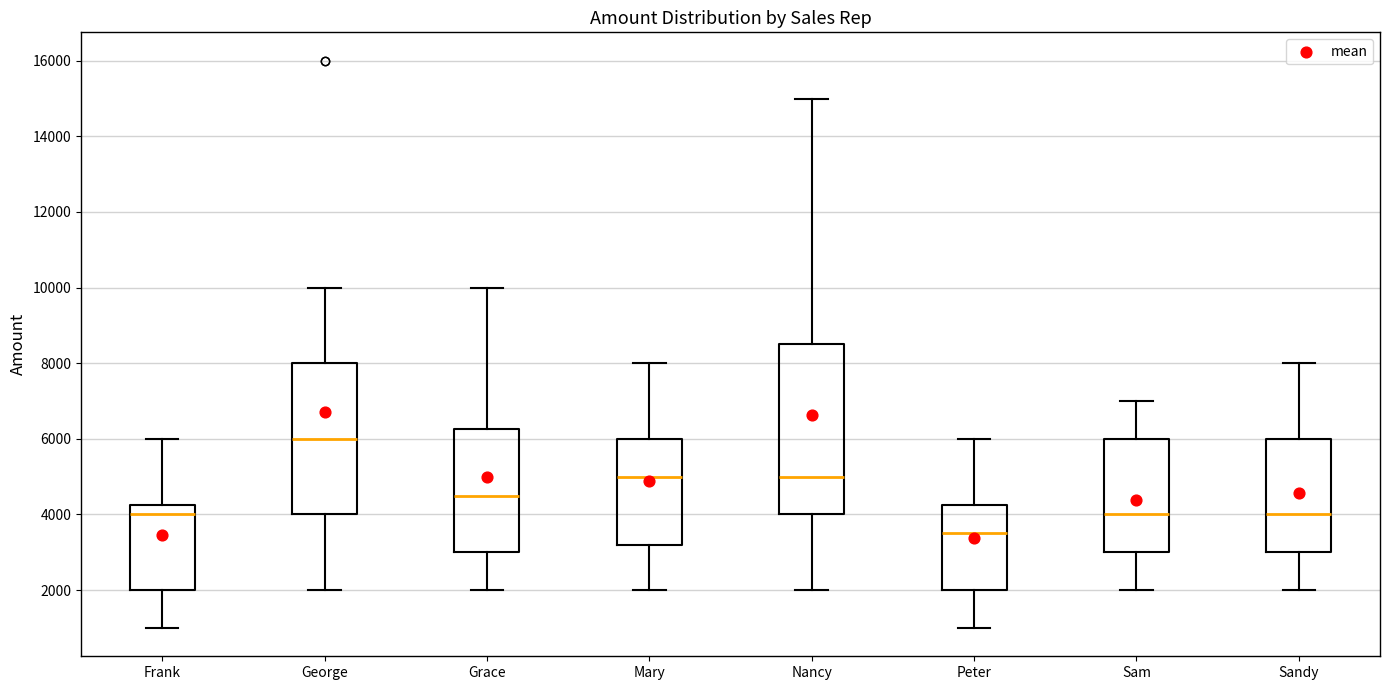

Reading left to right, read every box against the y-axis: the position of its median line, the range the box covers, and the ends of its whiskers. The values are not printed on the chart, so give them approximately, as read against the axis.

Frank: median 4000, box 2000 to 4200, whiskers 1000 to 6000
George: median 6000, box 4000 to 8000, whiskers 2000 to 10000
Grace: median 4600, box 3000 to 6200, whiskers 2000 to 10000
Mary: median 5000, box 3200 to 6000, whiskers 2000 to 8000
Nancy: median 5000, box 4000 to 8600, whiskers 2000 to 15000
Peter: median 3600, box 2000 to 4200, whiskers 1000 to 6000
Sam: median 4000, box 3000 to 6000, whiskers 2000 to 7000
Sandy: median 4000, box 3000 to 6000, whiskers 2000 to 8000